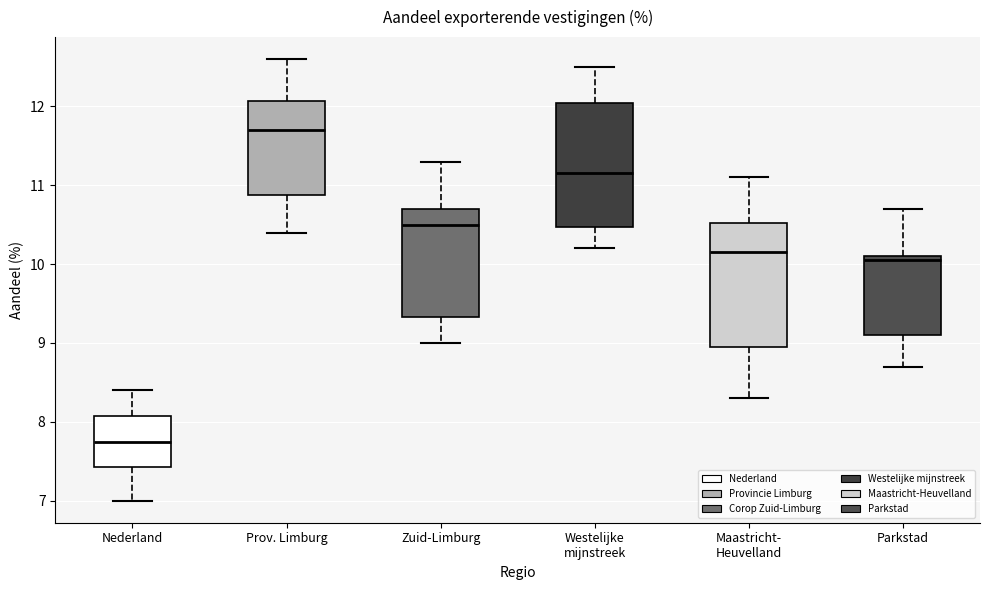

Where does the median line of the box for Prov. Limburg sit on the y-axis? The values are not printed on the chart, so give them approximately, as read against the axis.

11.7